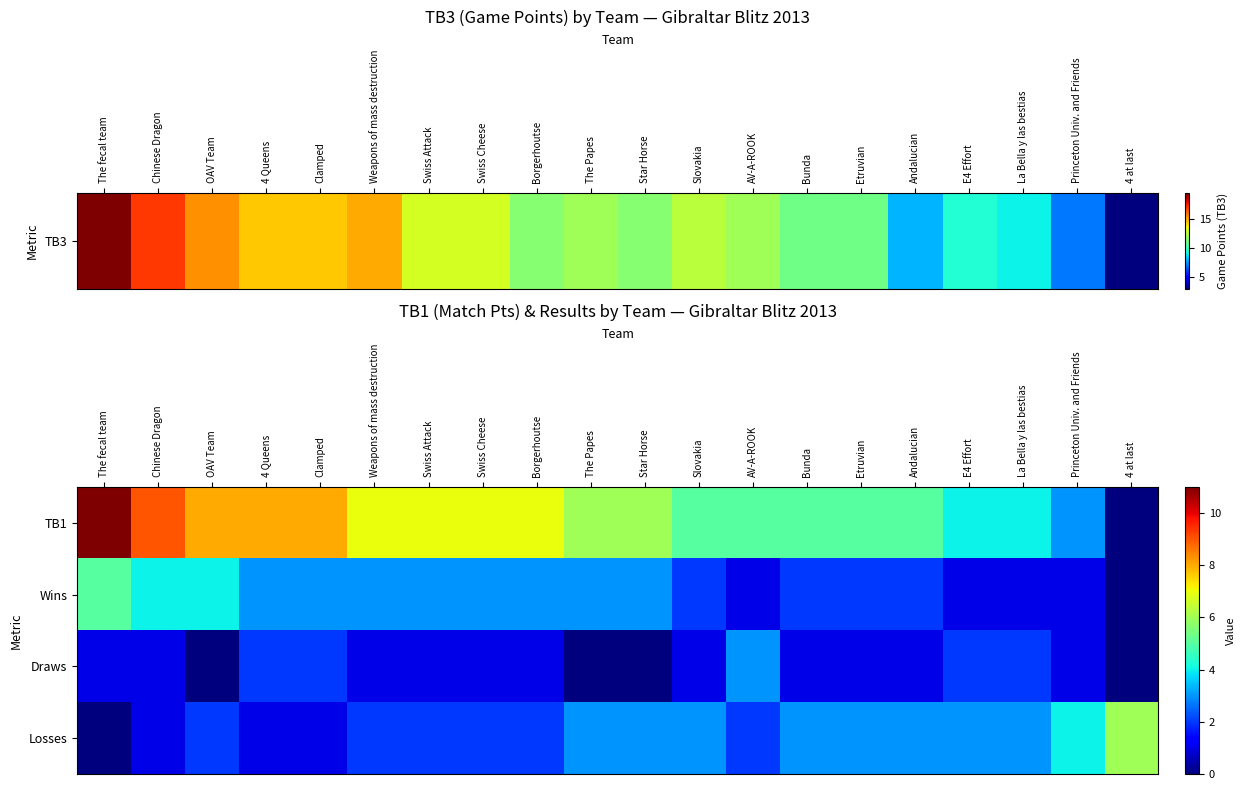

List the series in order of their peak value, highest first.

TB1, Losses, Wins, Draws